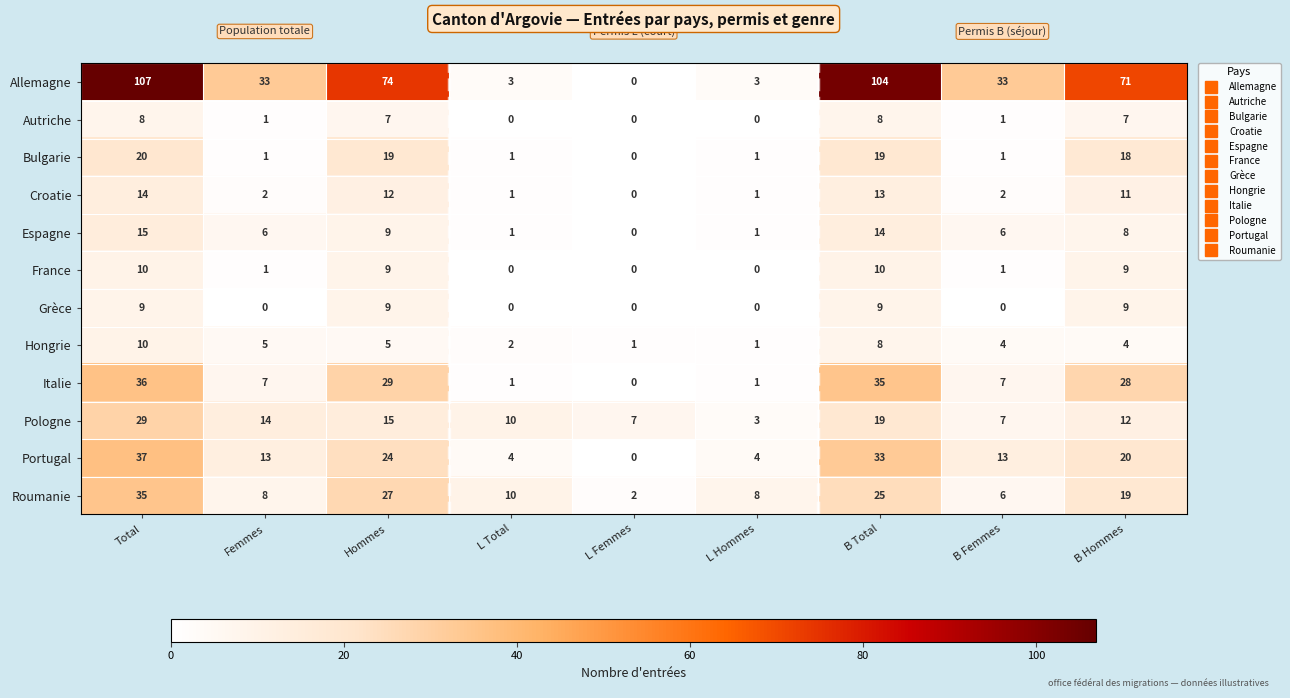

Is the value of Roumanie at B Femmes greater than the value of Allemagne at B Total?

No